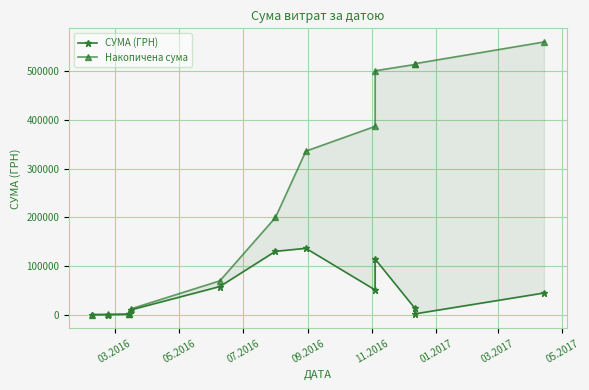

How many lines are shown in the chart?

2